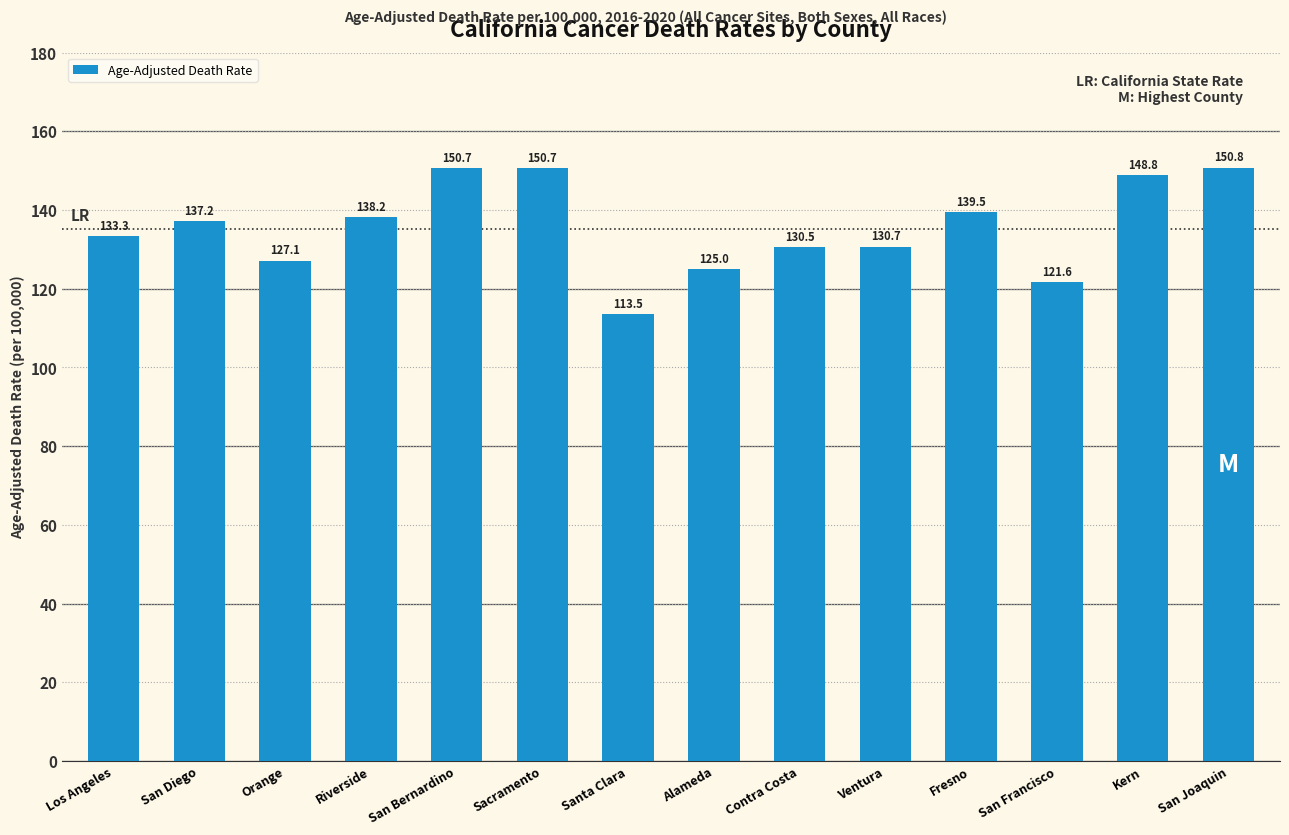

True or false: the data shows 150.7 at San Bernardino.

True